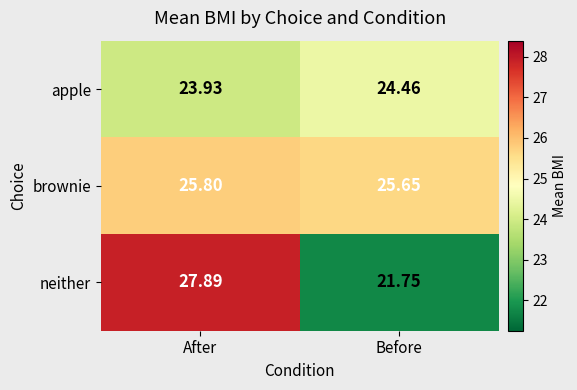

At which label is neither closest to 24?

Before